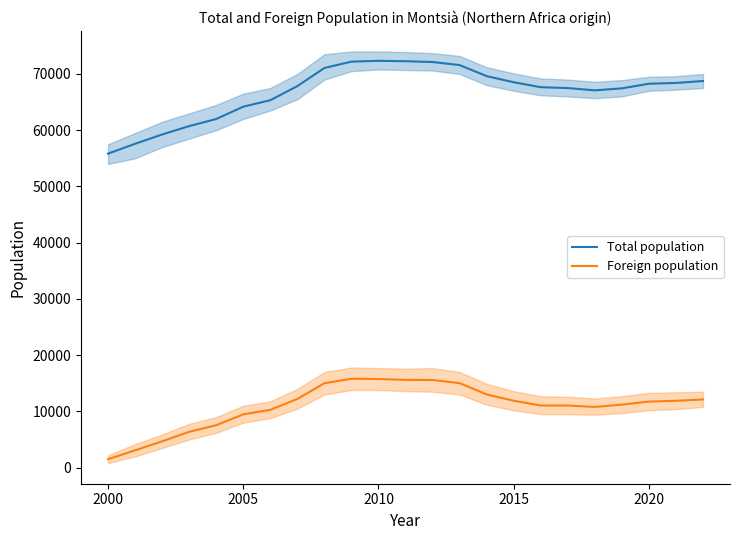

In Total population, how many points are higher than both neighbors (excluding endpoints)?

1